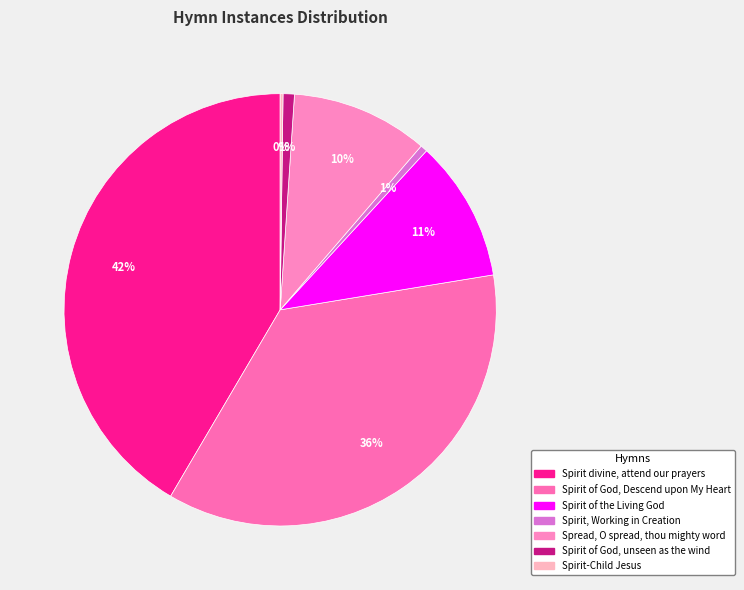

What is the largest slice in the pie chart?

Spirit divine, attend our prayers